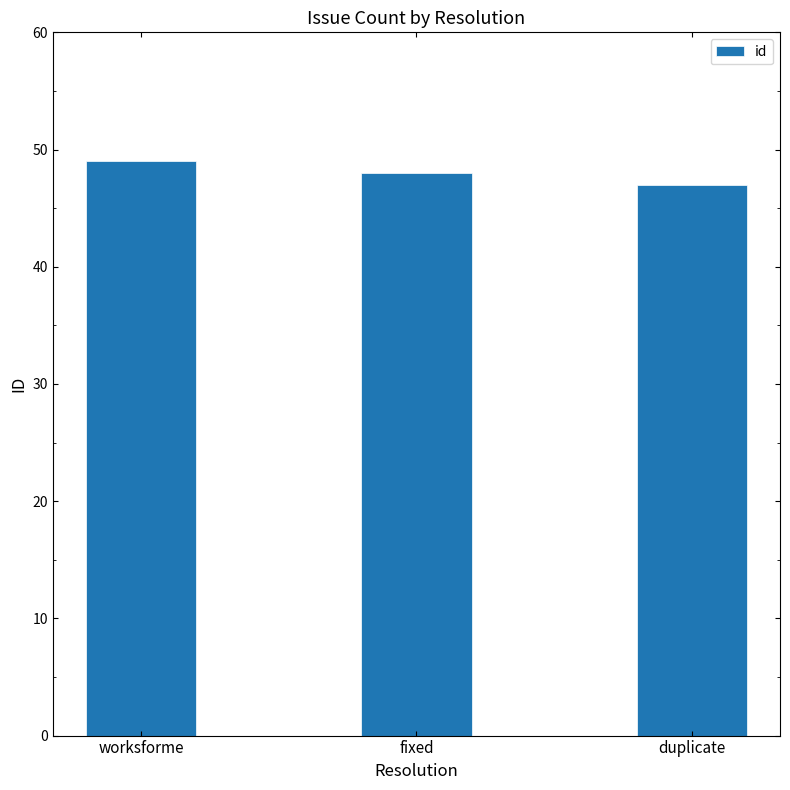

How many series are shown in this chart?

1